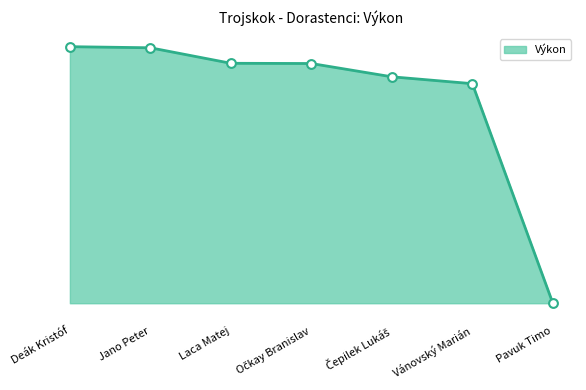

Does the chart have visible grid lines?

No